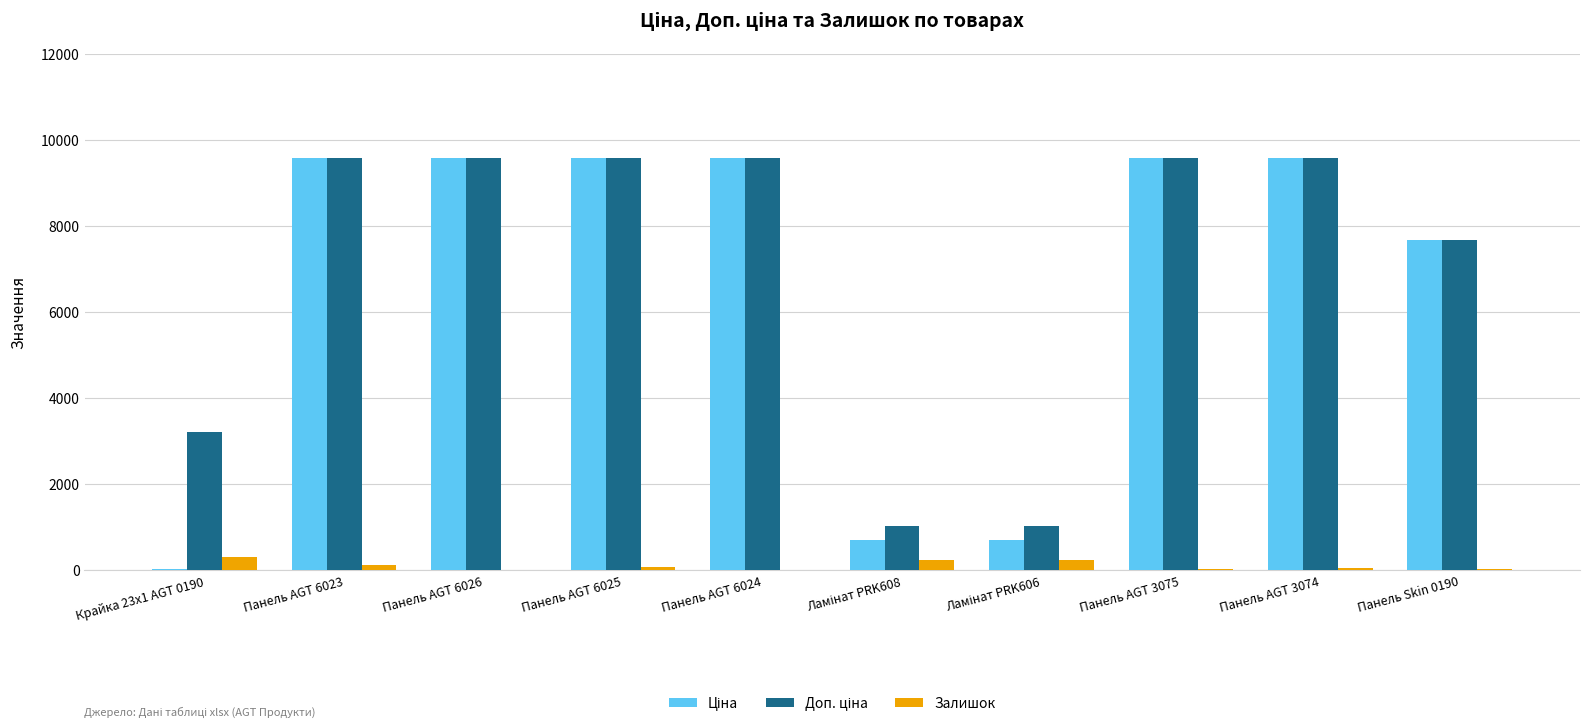

What is the sum of all Залишок values?

1100.0